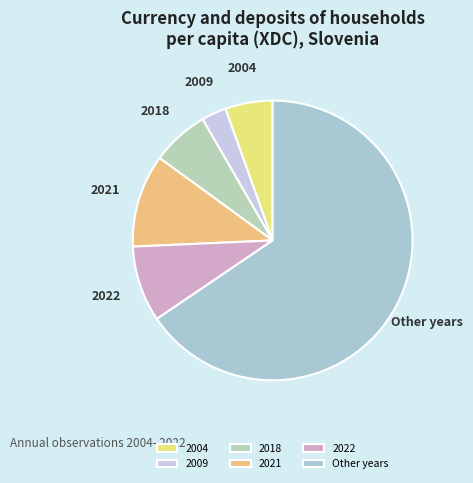

Does Other years represent more than half of the total?

Yes